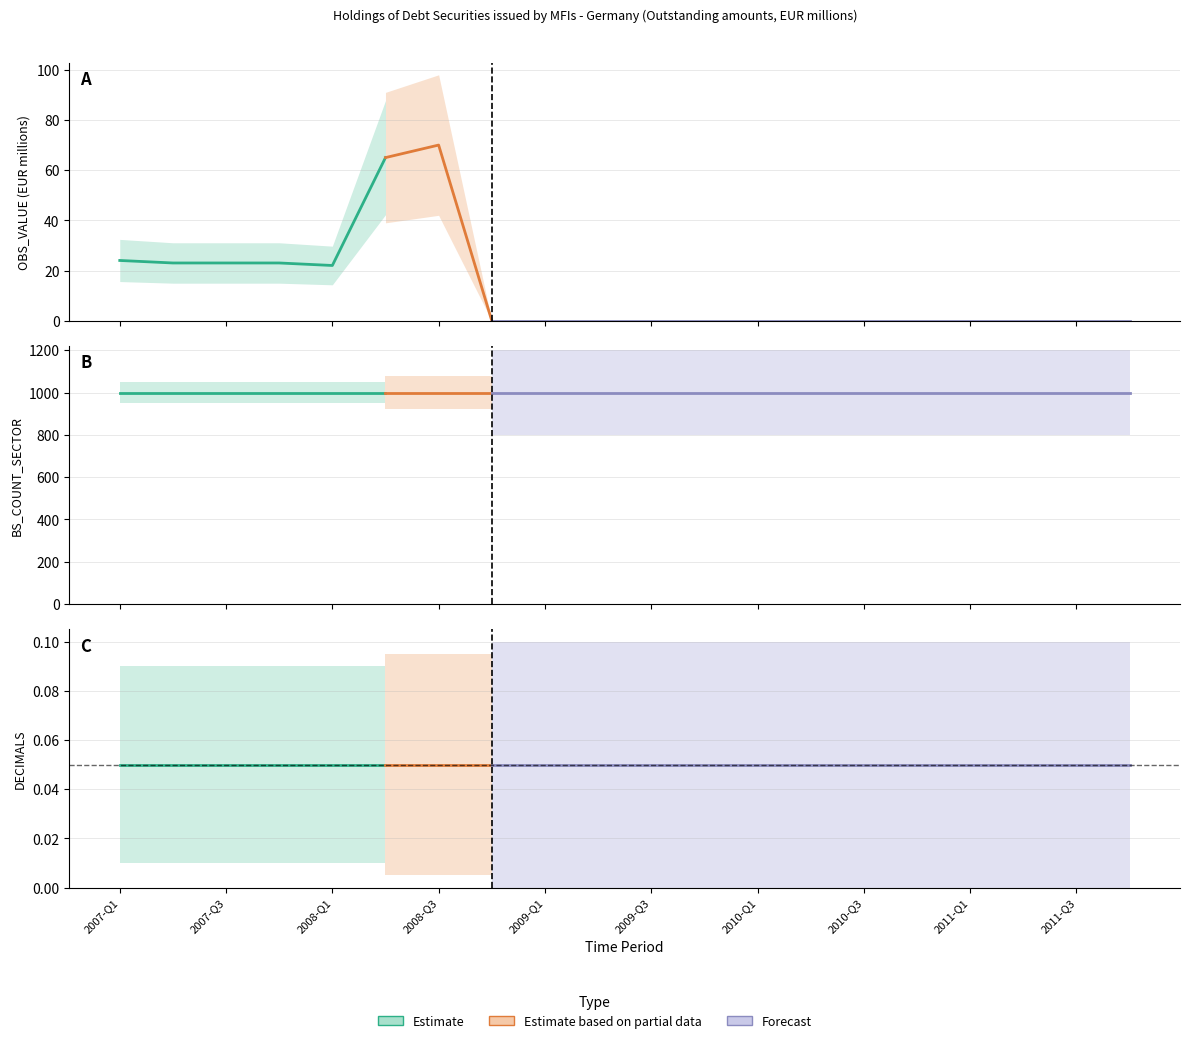

What is the label of the 7th point from the right?

2010-Q2